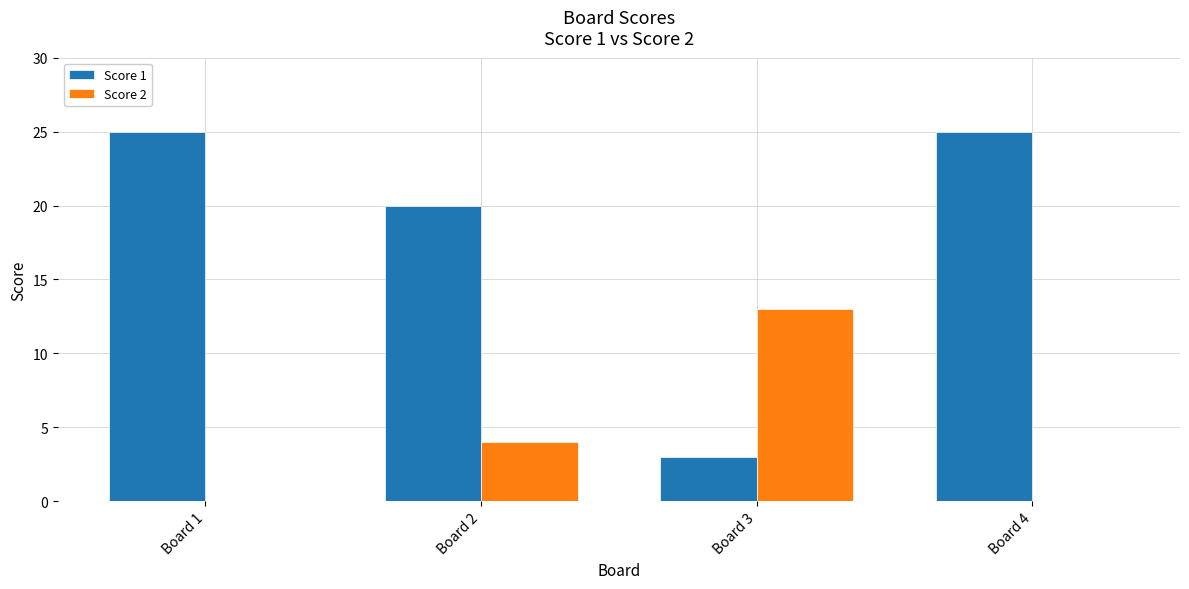

Reading right to left, extract all data points from this chart.

Score 1: Board 4=25	Board 3=3	Board 2=20	Board 1=25
Score 2: Board 4=0	Board 3=13	Board 2=4	Board 1=0